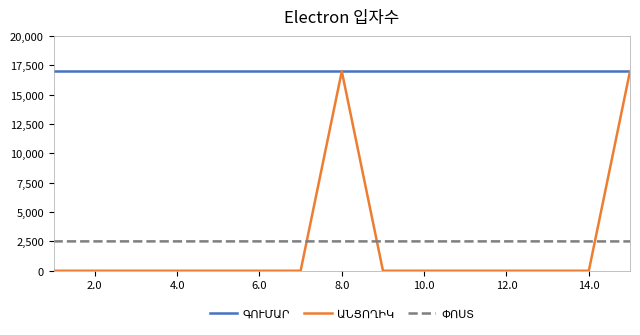

How many series are shown in this chart?

3